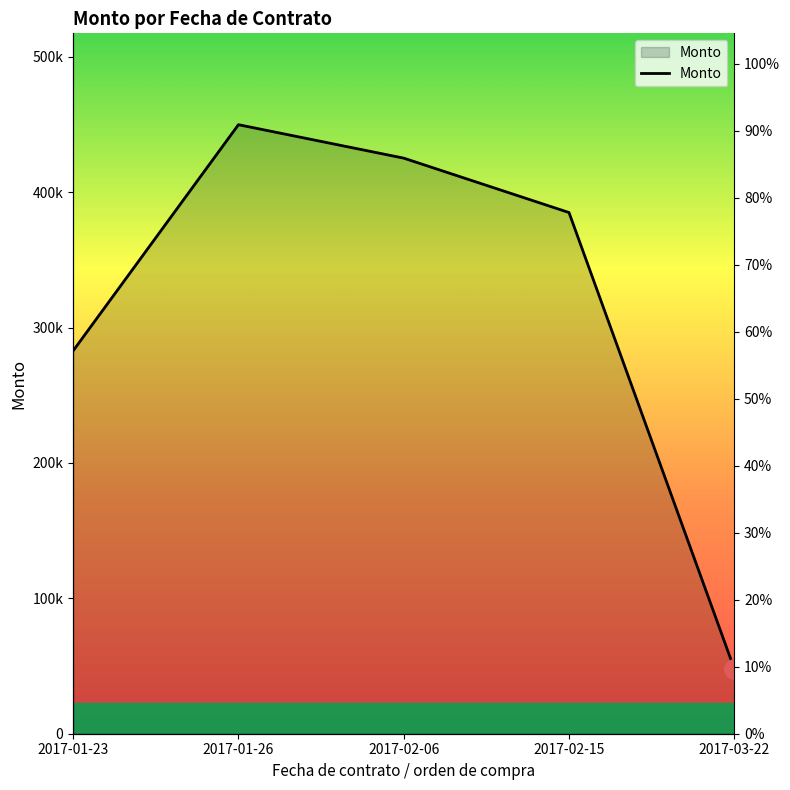

List the labels in order of value, smallest first.

2017-03-22, 2017-01-23, 2017-02-15, 2017-02-06, 2017-01-26